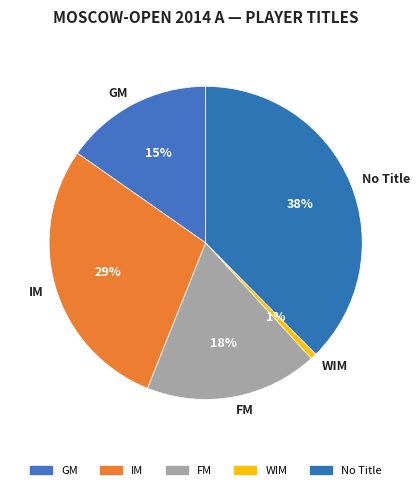

To the nearest percent, what is the average slice percentage?

20%